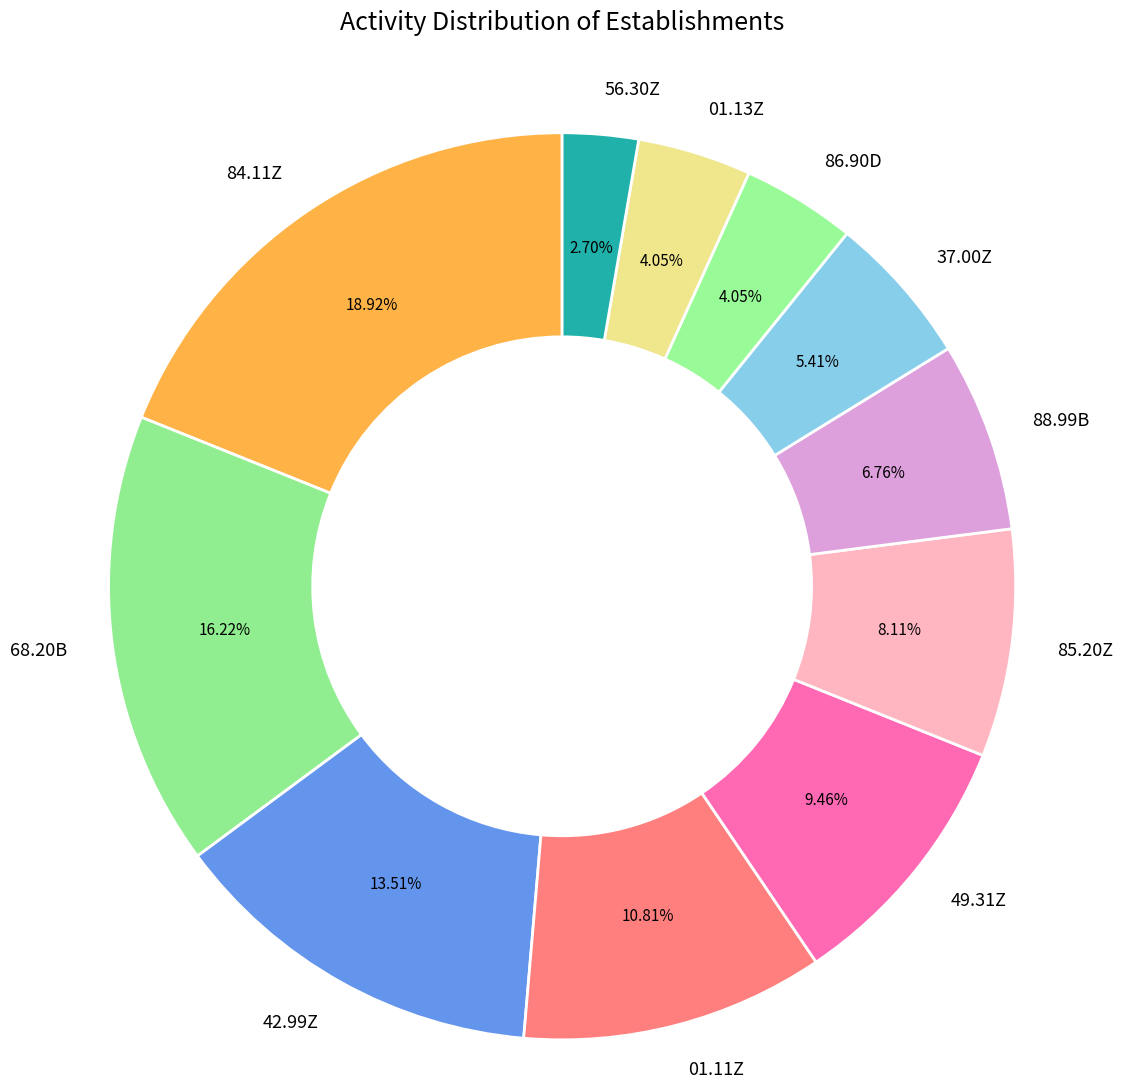

Is 84.11Z the majority of the pie?

No